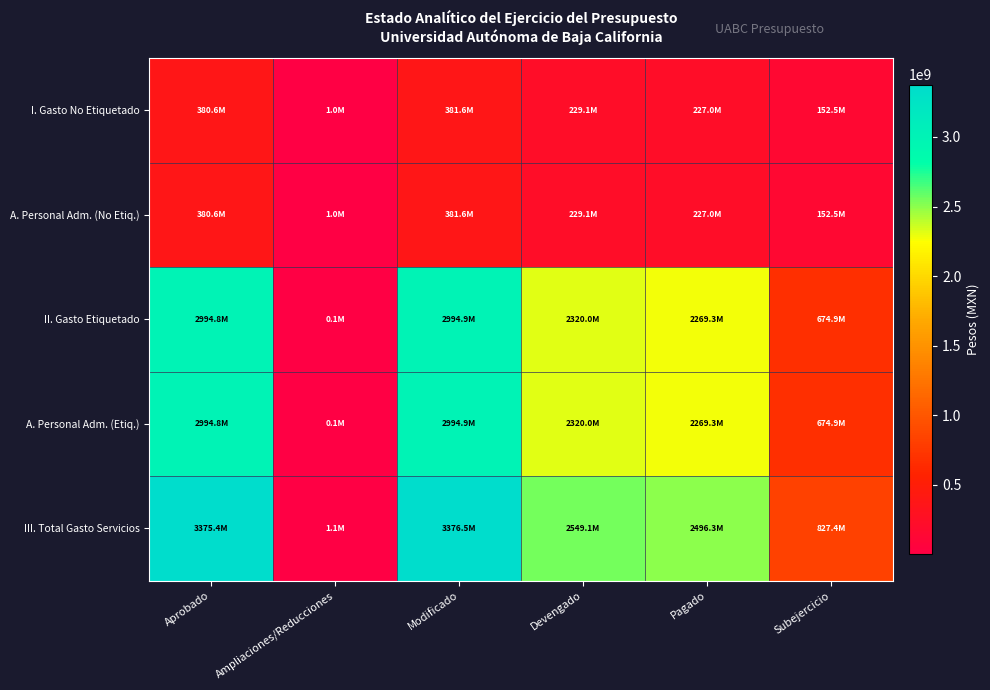

Rank the series by their maximum value, from highest to lowest.

III. Total Gasto Servicios, II. Gasto Etiquetado, A. Personal Adm. (Etiq.), I. Gasto No Etiquetado, A. Personal Adm. (No Etiq.)